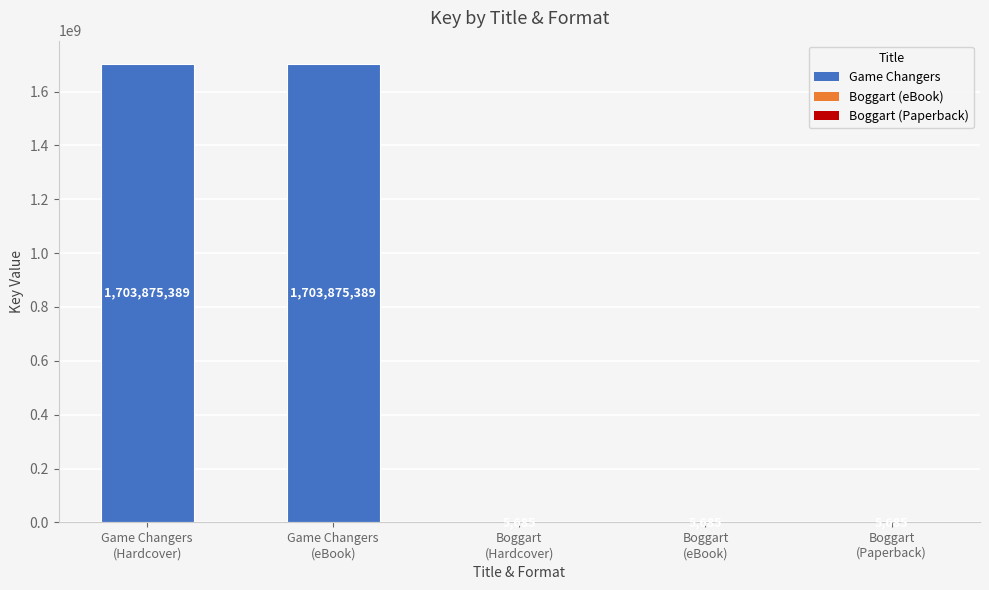

What is the sum of all values?

3407767833